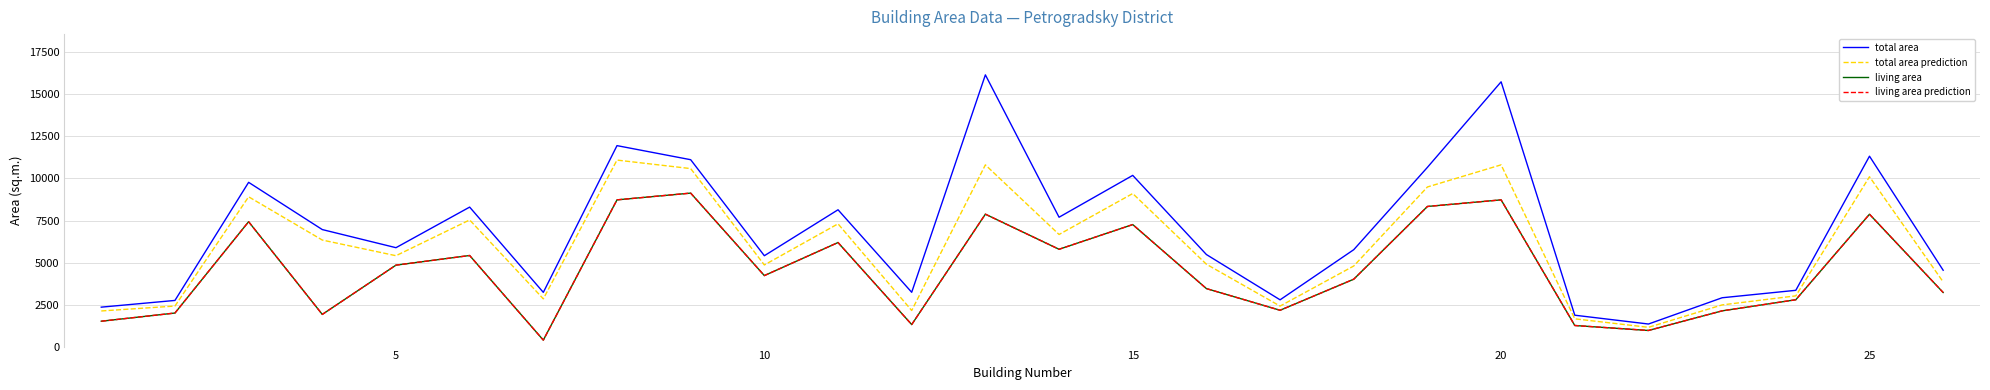

How many series are shown in this chart?

4